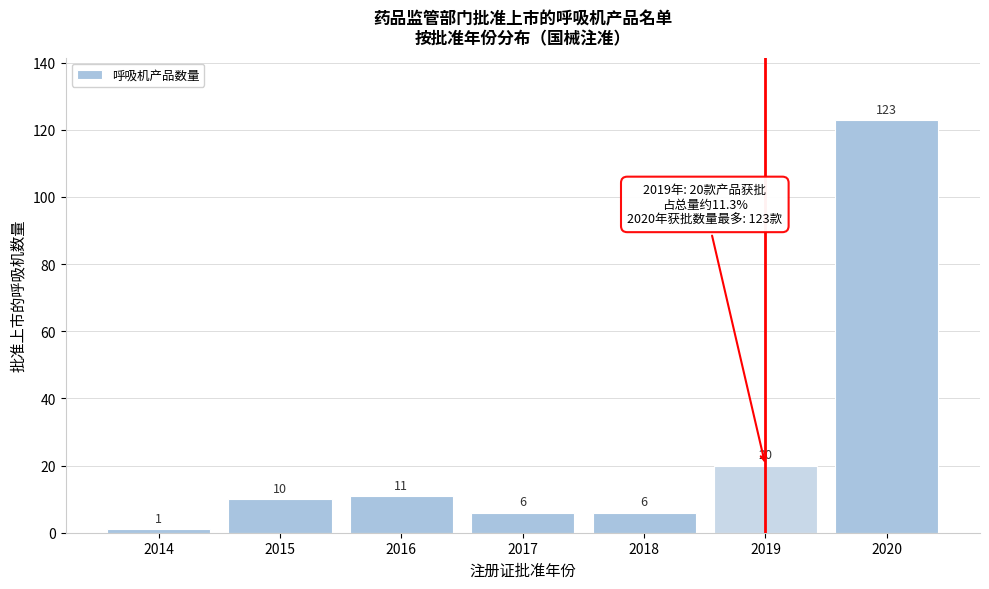

Reading left to right, list all the values displayed in this chart.

1	10	11	6	6	20	123